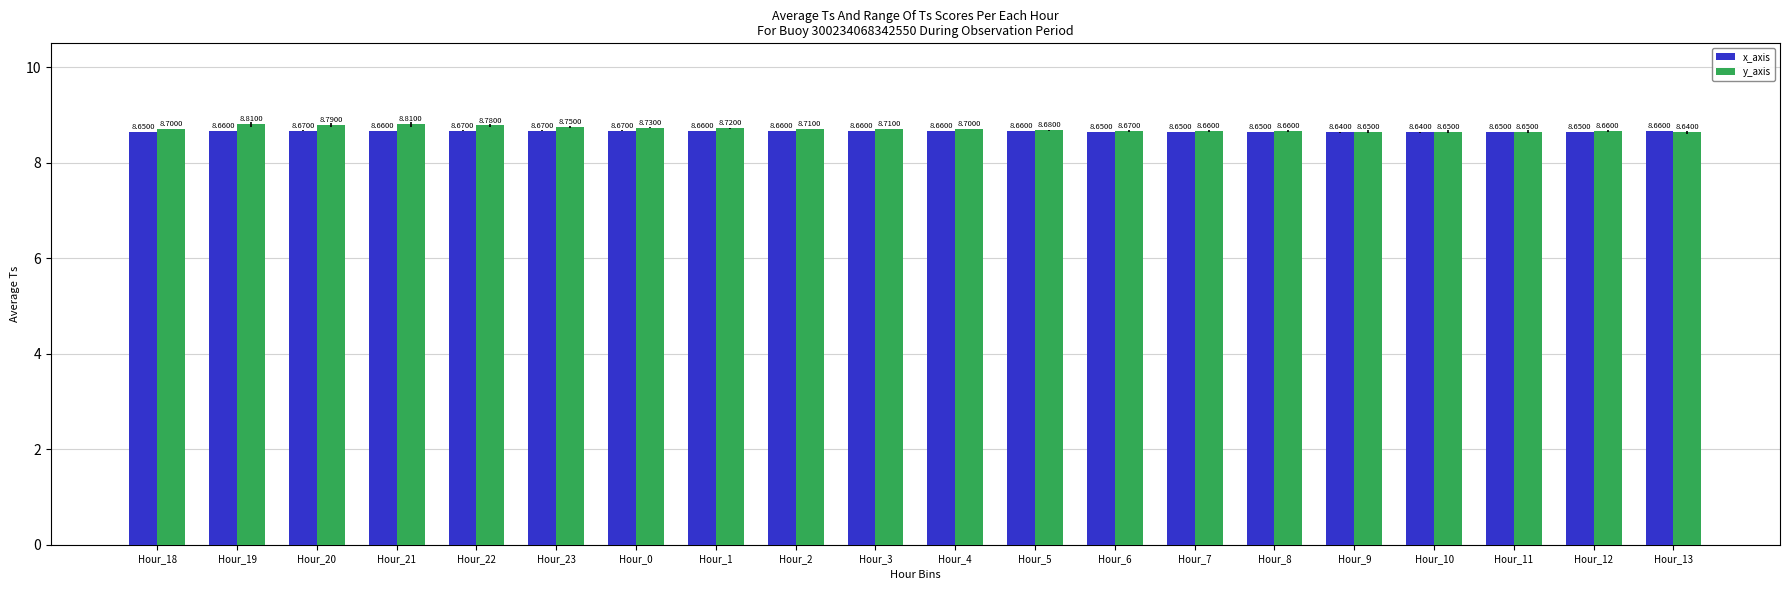

What is the total value across all series at Hour_0?

17.4